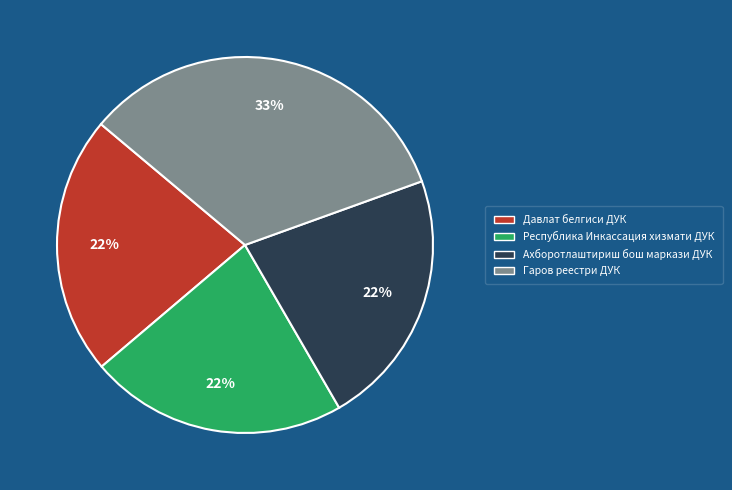

To the nearest percent, what percentage of the pie is Aхборотлаштириш бош маркази ДУК?

22%